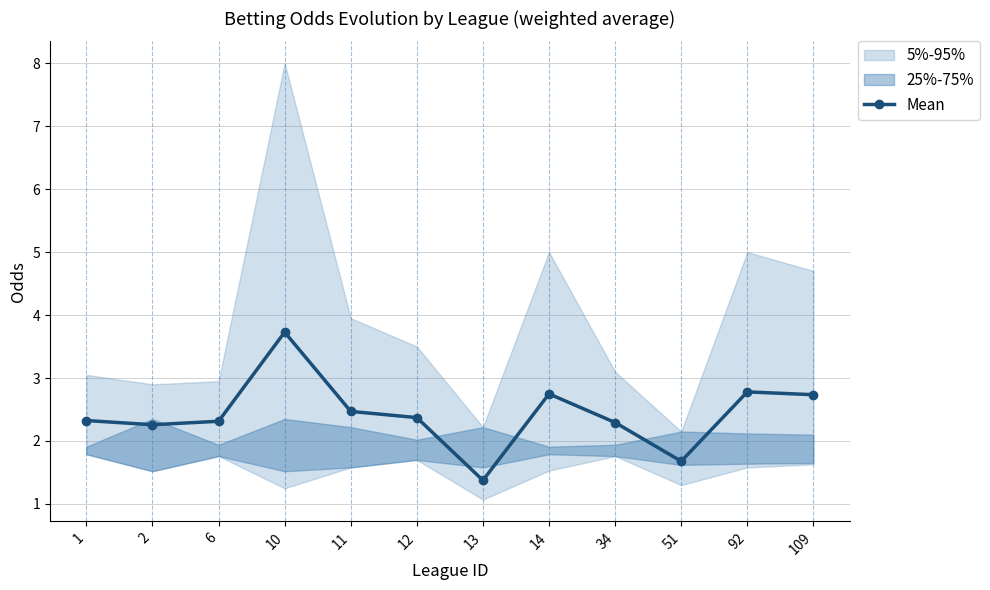

Reading right to left, extract all data points from this chart.

2.7	2.8	1.7	2.3	2.7	1.4	2.4	2.5	3.7	2.3	2.3	2.3